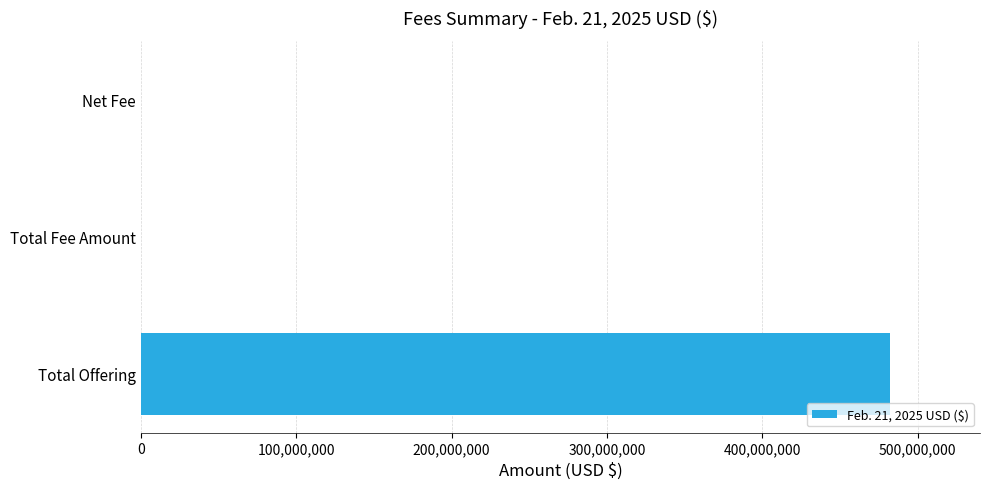

Between Total Offering and Total Fee Amount, which is larger?

Total Offering